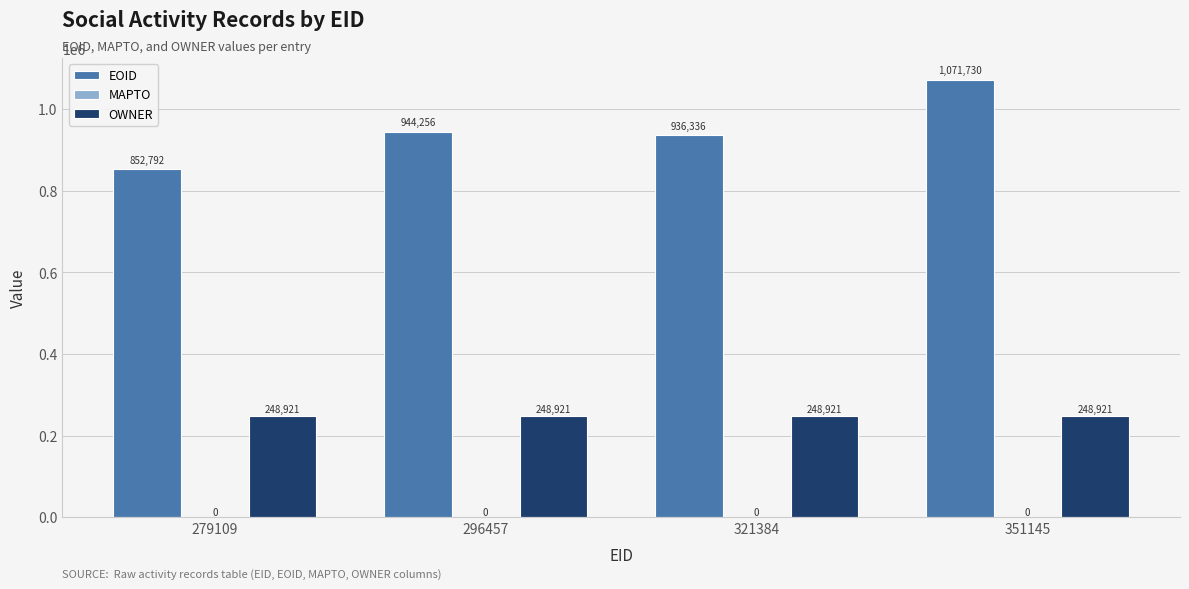

Reading right to left, extract all data points from this chart.

EOID: 351145=1071730	321384=936336	296457=944256	279109=852792
OWNER: 351145=248921	321384=248921	296457=248921	279109=248921